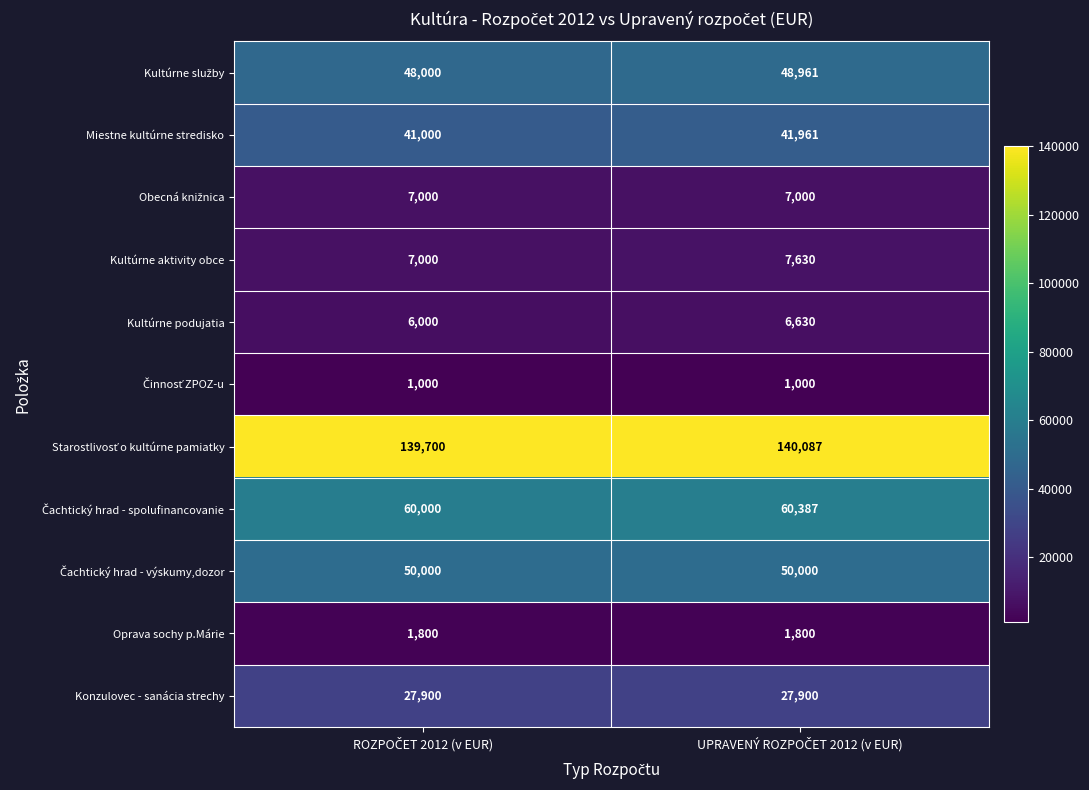

At how many categories does at least one series exceed 53882?

2